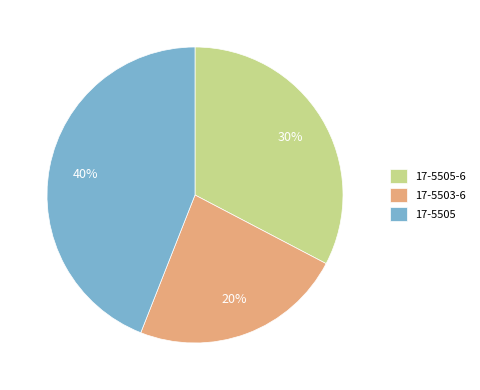

How many segments does this pie chart have?

3